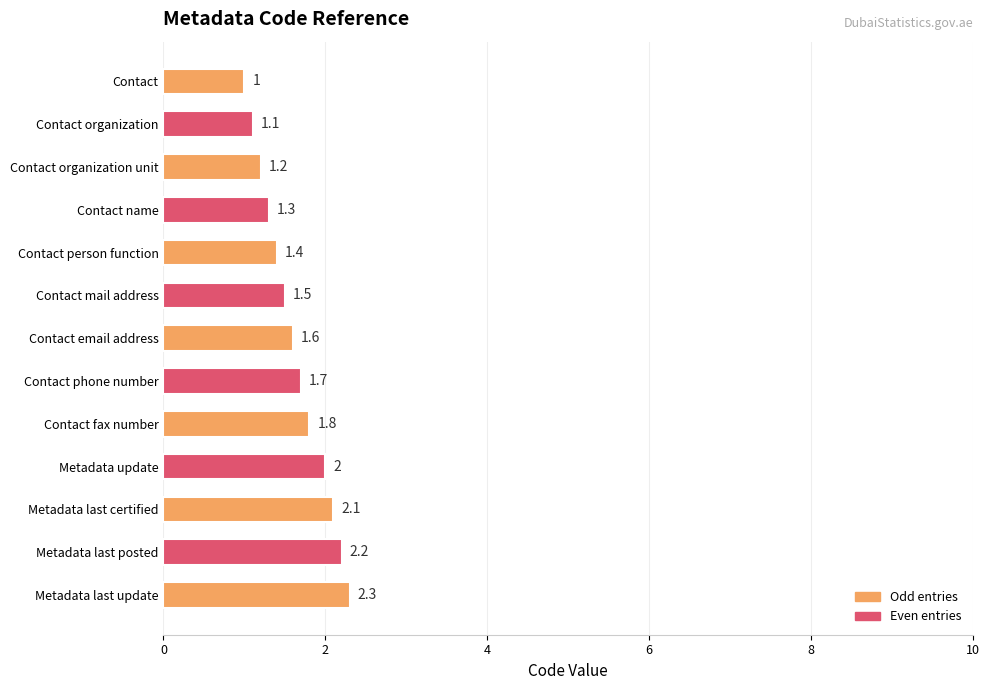

What is the greatest value displayed?

2.3